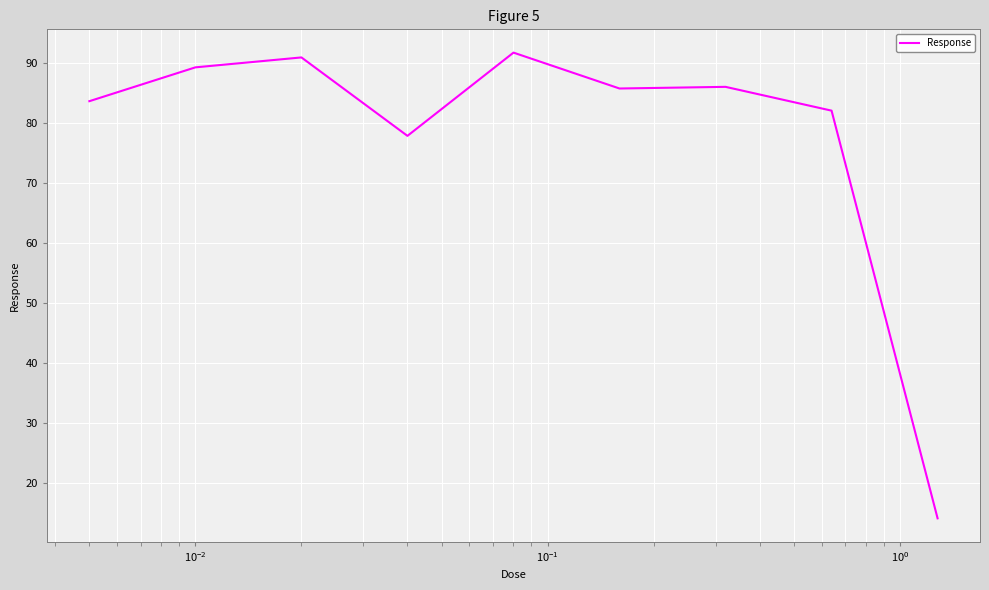

What is the minimum value shown in the chart?

14.1